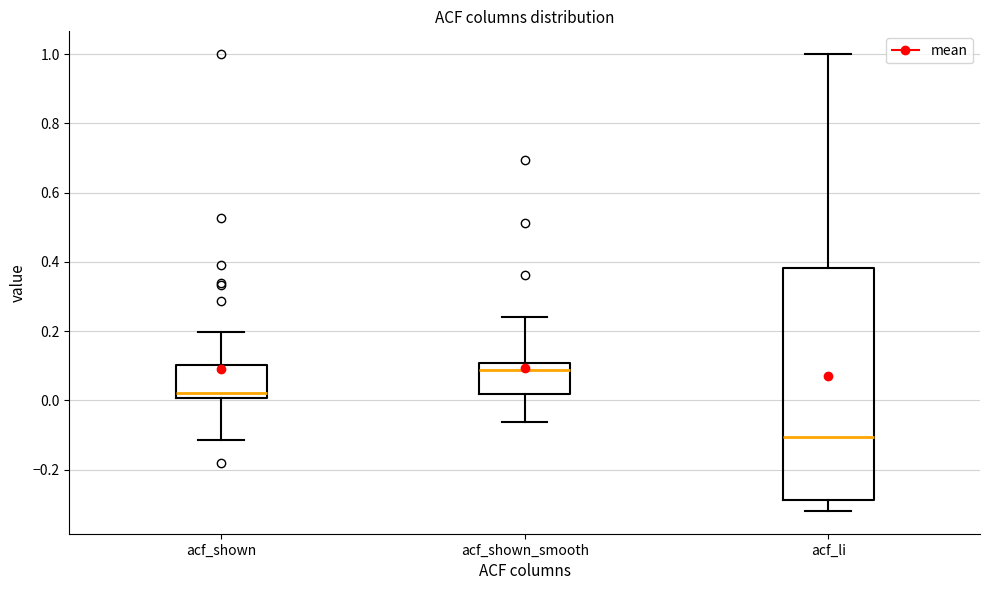

Which box's median line is the highest?

acf_shown_smooth